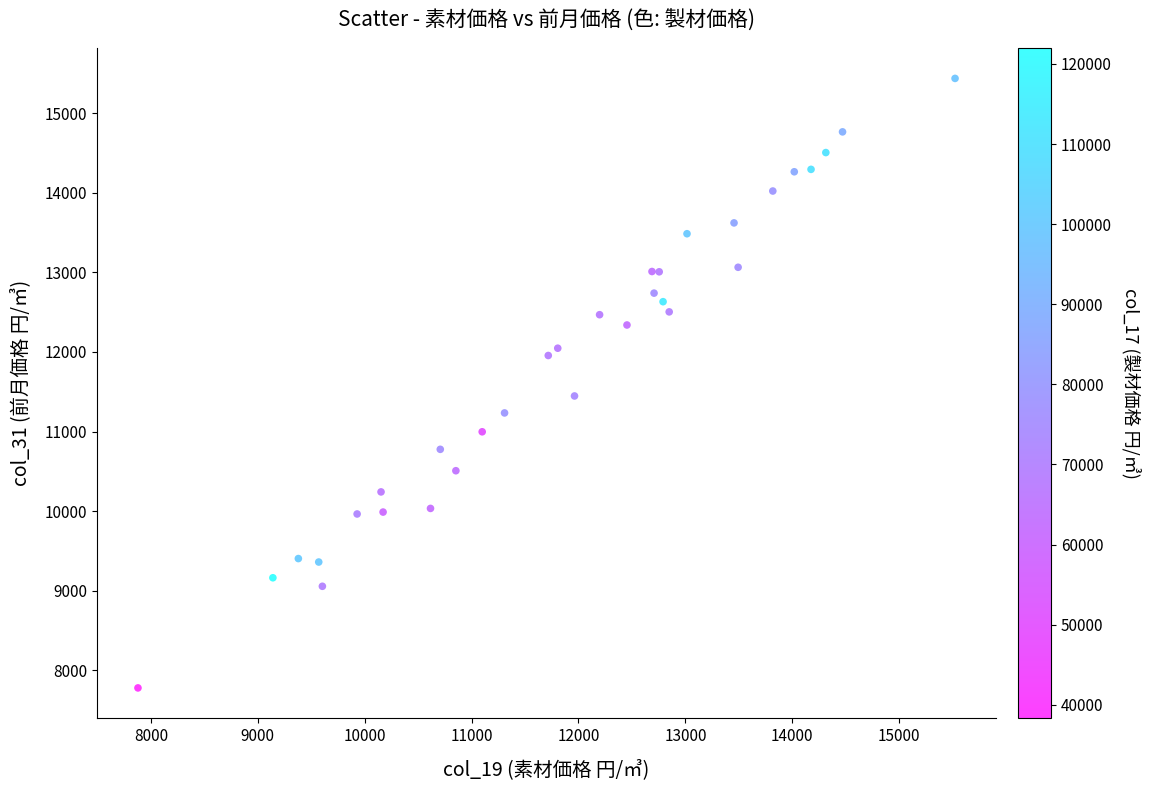

What Y value in the scatter plot is closest to 11608?

11447.4